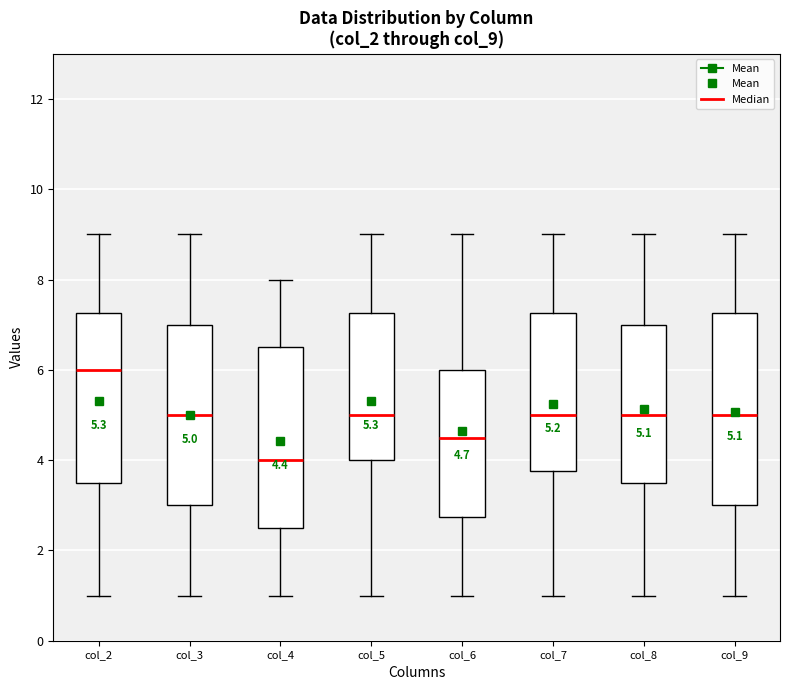

Comparing the boxes themselves (not the whiskers), which one is the tallest?

col_9